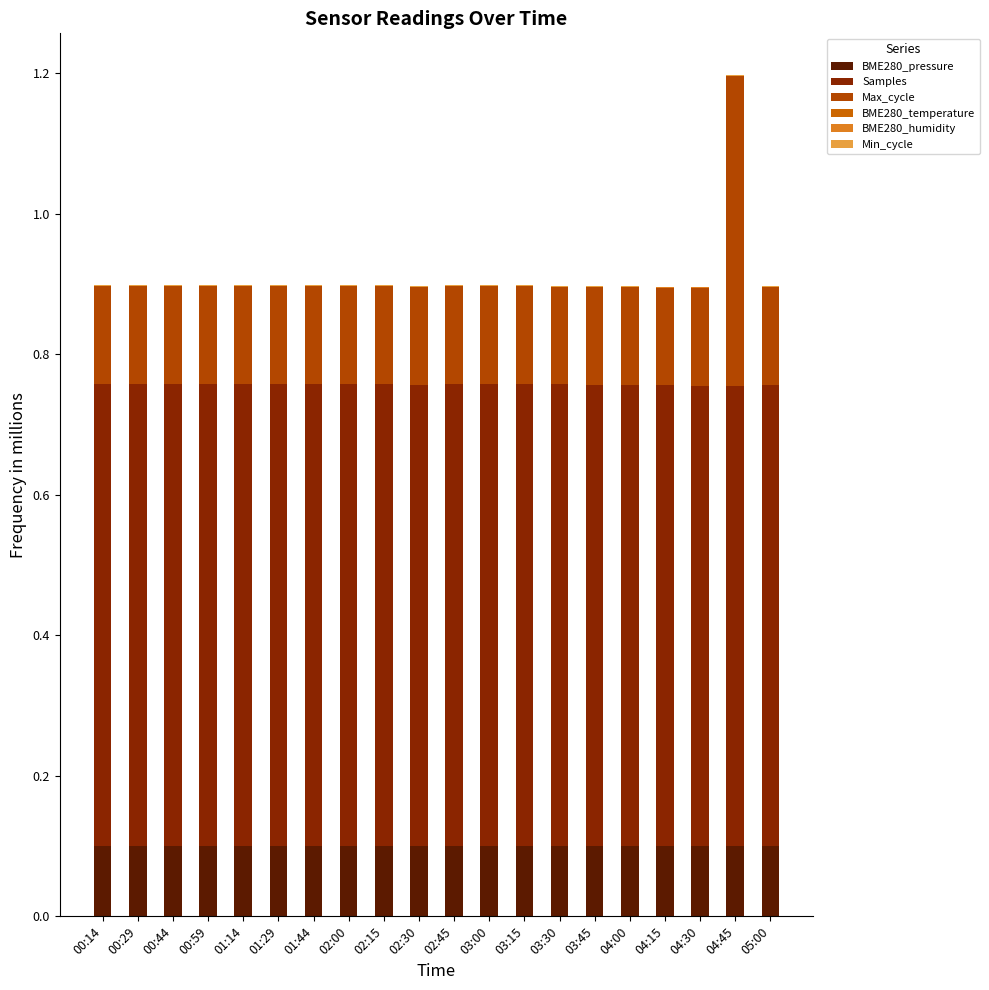

At how many categories does at least one series exceed 0?

20